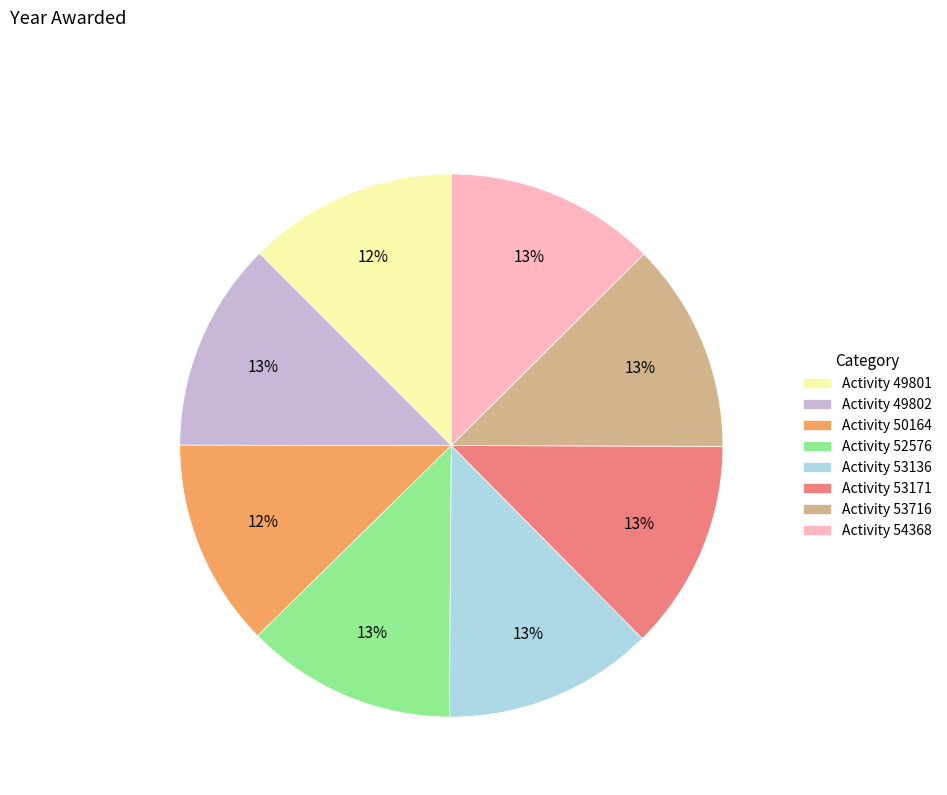

Approximately how many times larger is the value at Activity 49802 compared to Activity 53136?

1.0